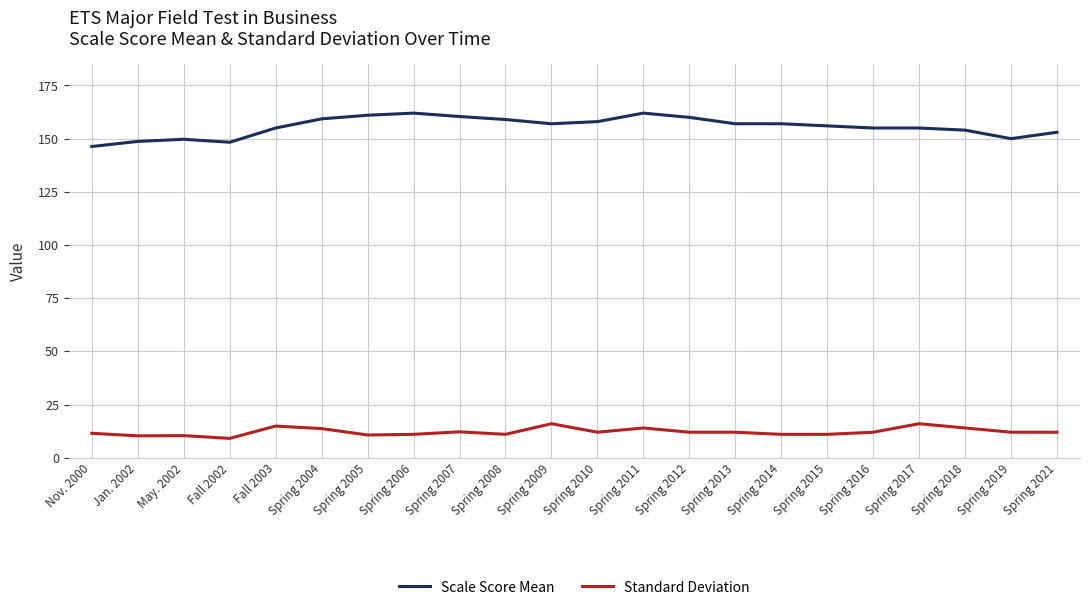

At which category is the sum across all series the highest?

Spring 2011